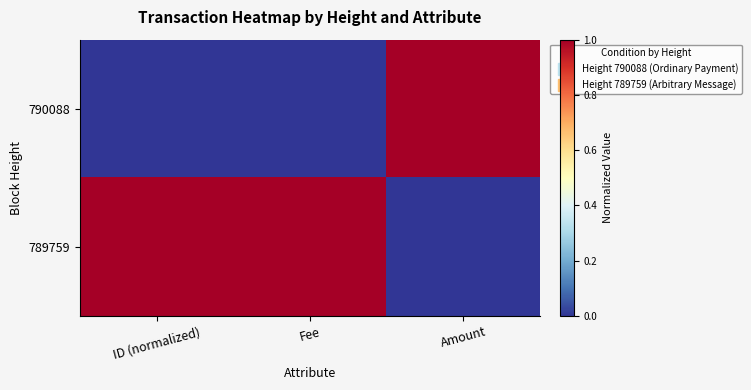

Reading right to left, extract all data points from this chart.

790088: Amount=1	Fee=0	ID (normalized)=0
789759: Amount=0	Fee=1	ID (normalized)=1